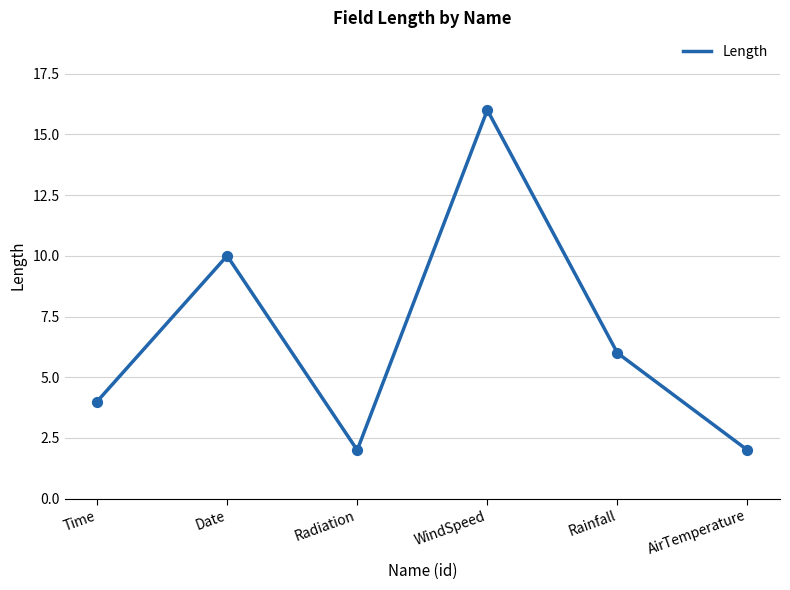

Approximately how many times larger is the value at Radiation compared to WindSpeed?

0.1